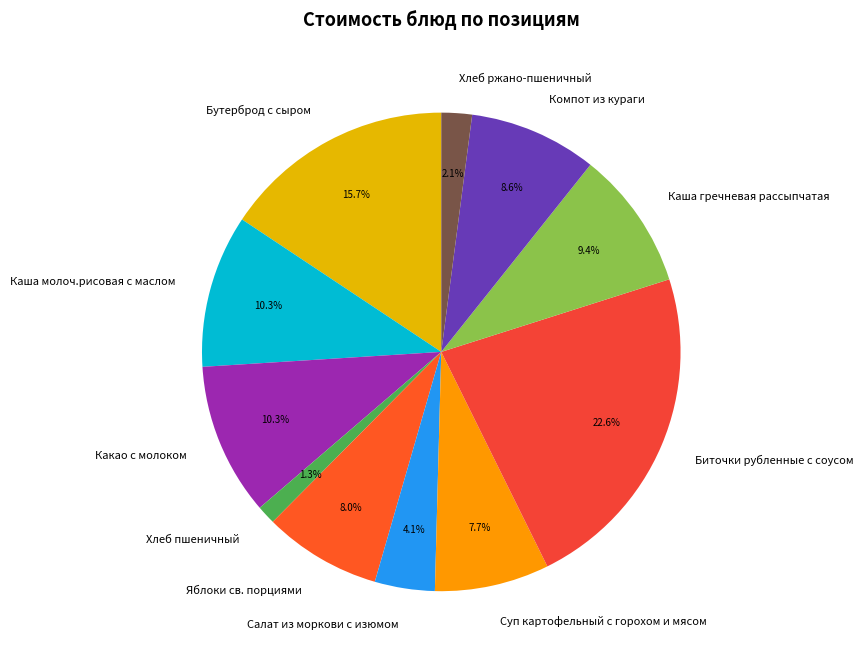

Which has a higher value, Каша молоч.рисовая с маслом or Суп картофельный с горохом и мясом?

Каша молоч.рисовая с маслом